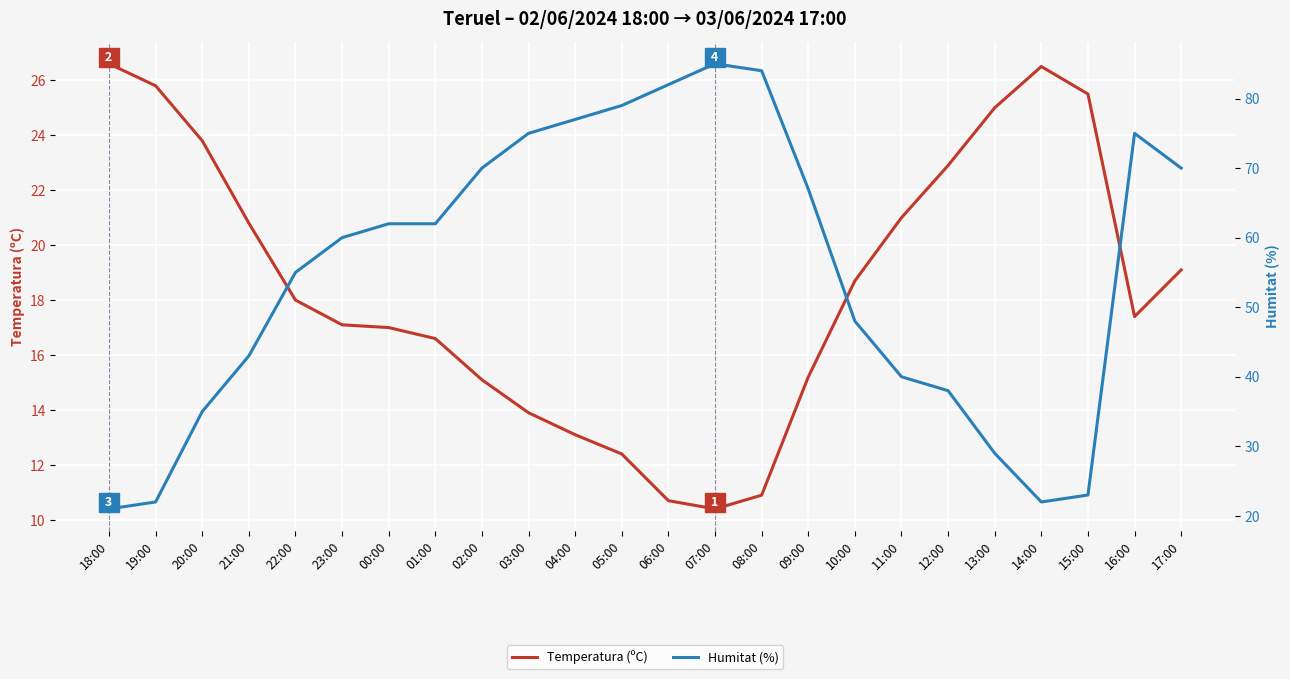

What is the difference between the second highest and second lowest values in the Temperatura (ºC) series?

15.8